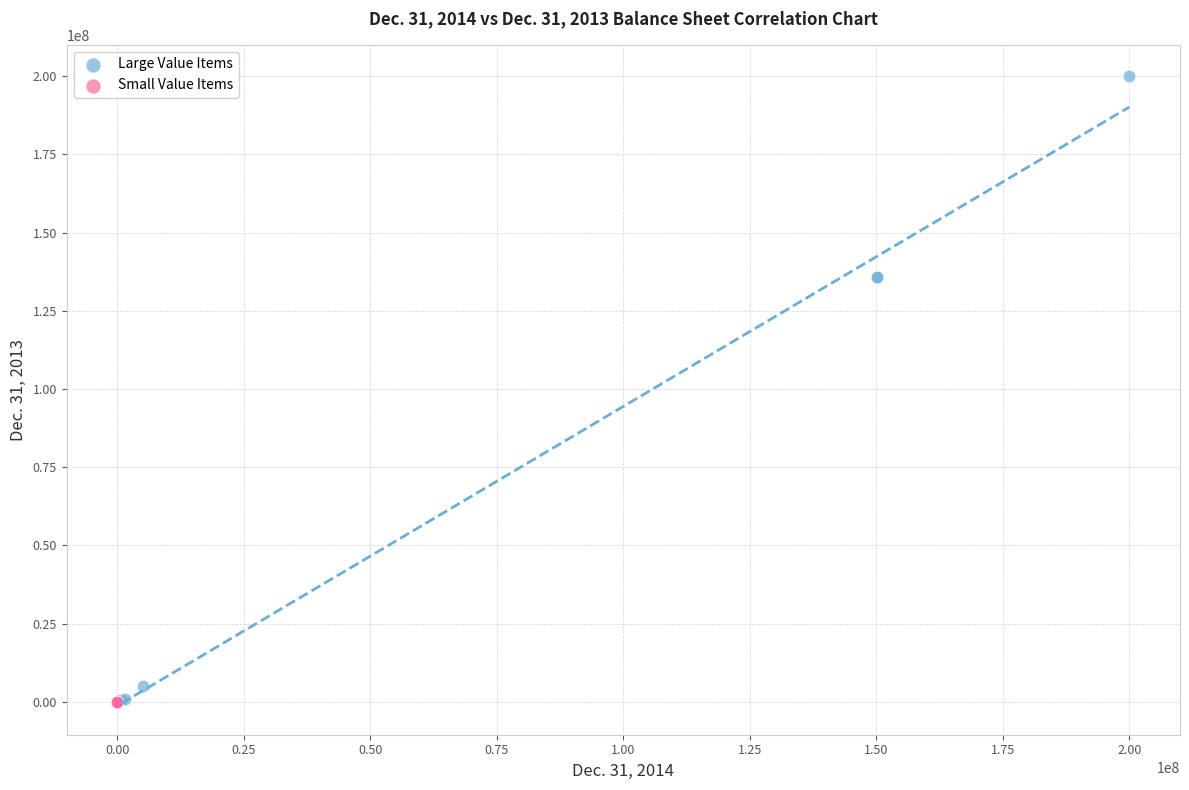

What are all the series names shown in the legend?

Large Value Items, Small Value Items